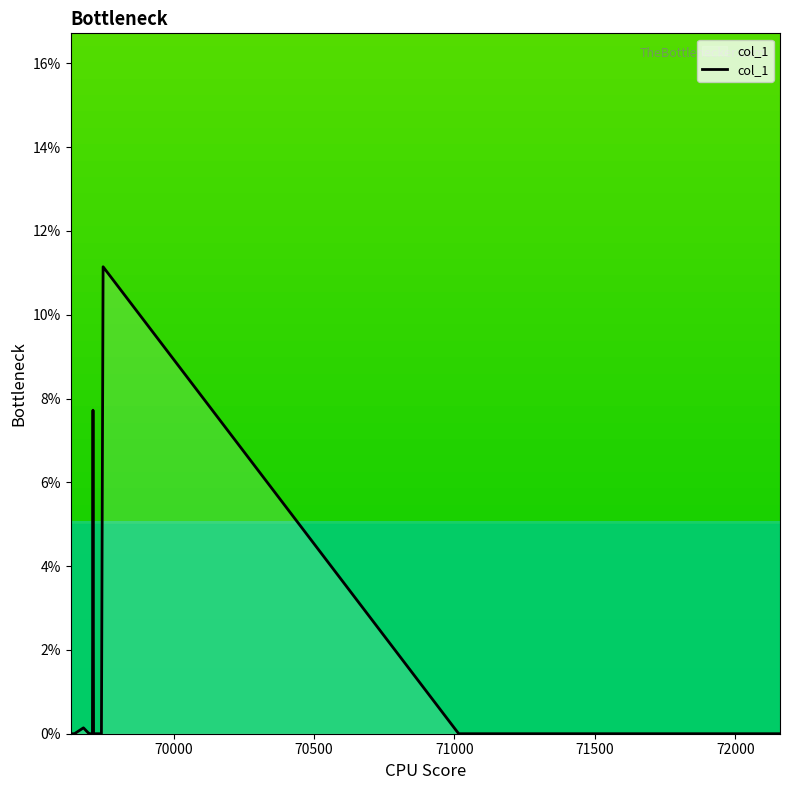

True or false: the data has more than 1 interior local peaks.

True